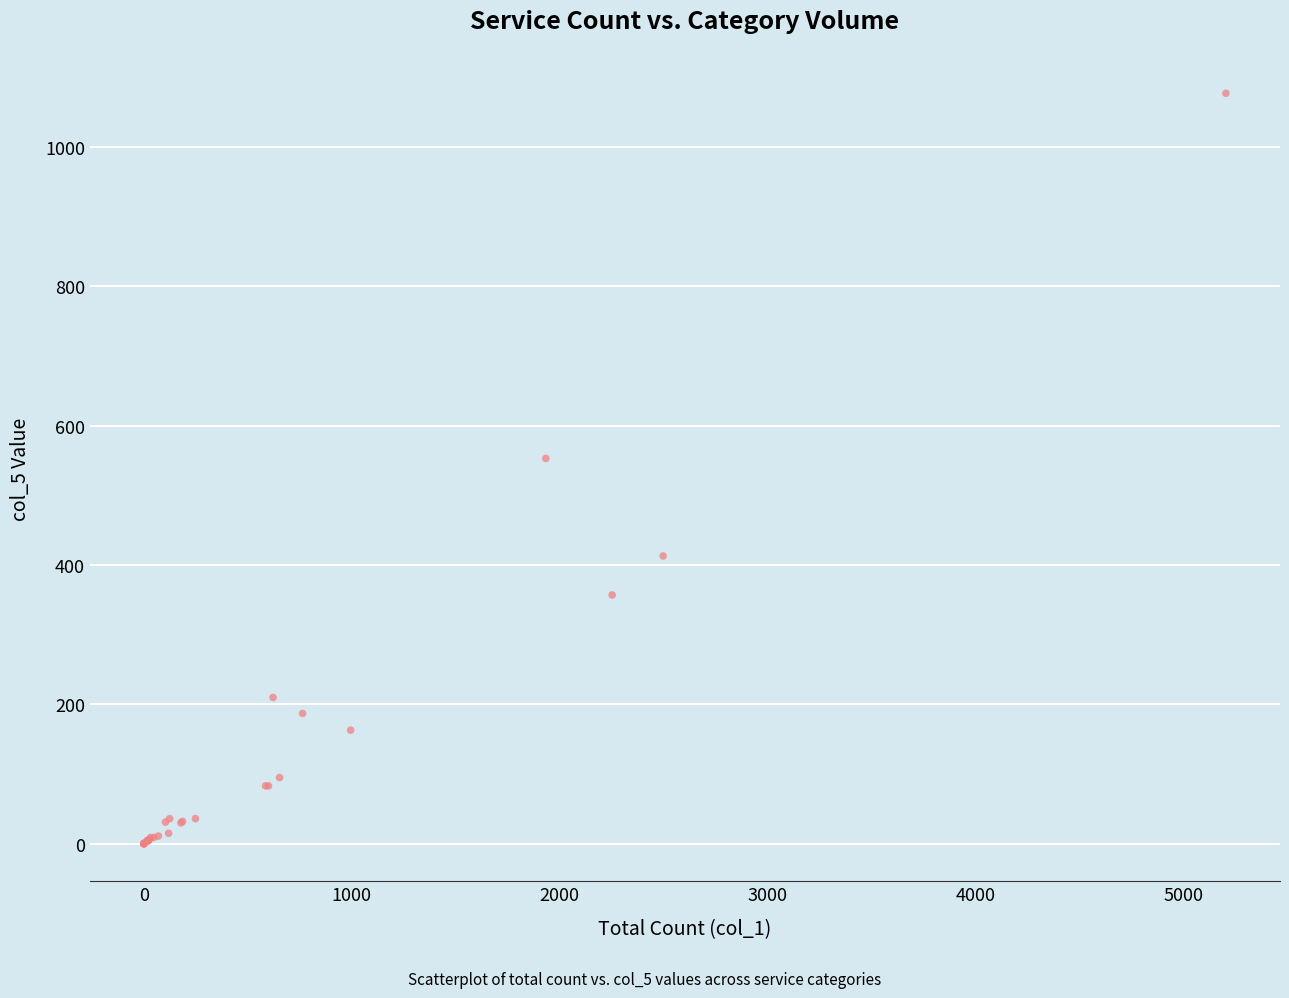

What Y value in the scatter plot is closest to 538?

553